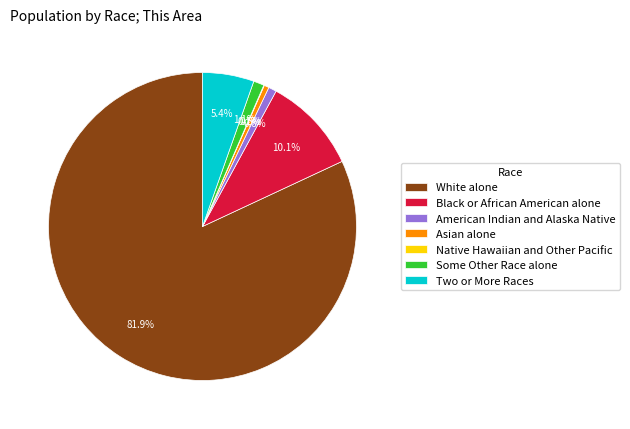

Between Some Other Race alone and Black or African American alone, which is larger?

Black or African American alone